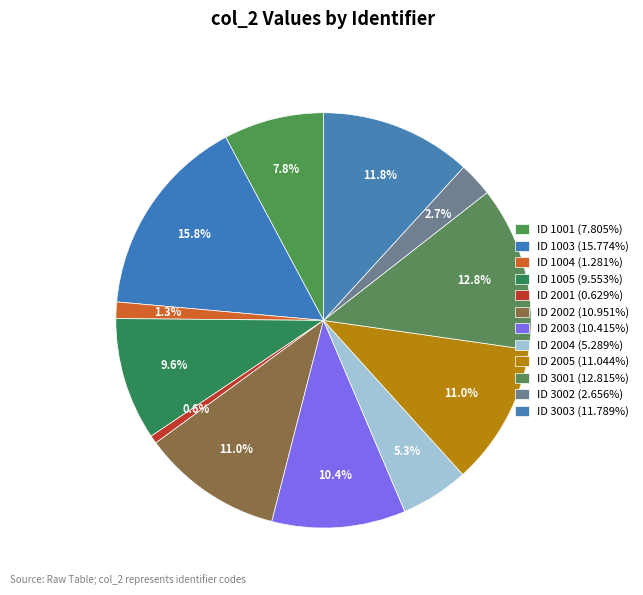

Rank the categories by value from lowest to highest.

2001, 1004, 3002, 2004, 1001, 1005, 2003, 2002, 2005, 3003, 3001, 1003